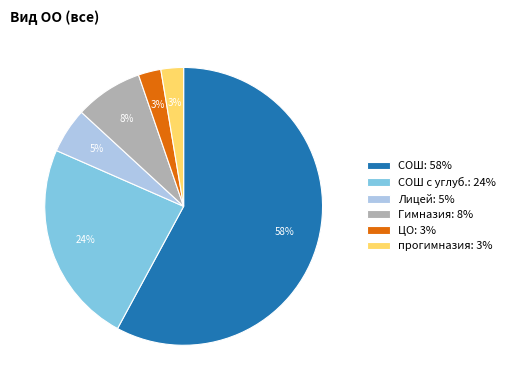

Between Гимназия: 8% and СОШ: 58%, which is larger?

СОШ: 58%